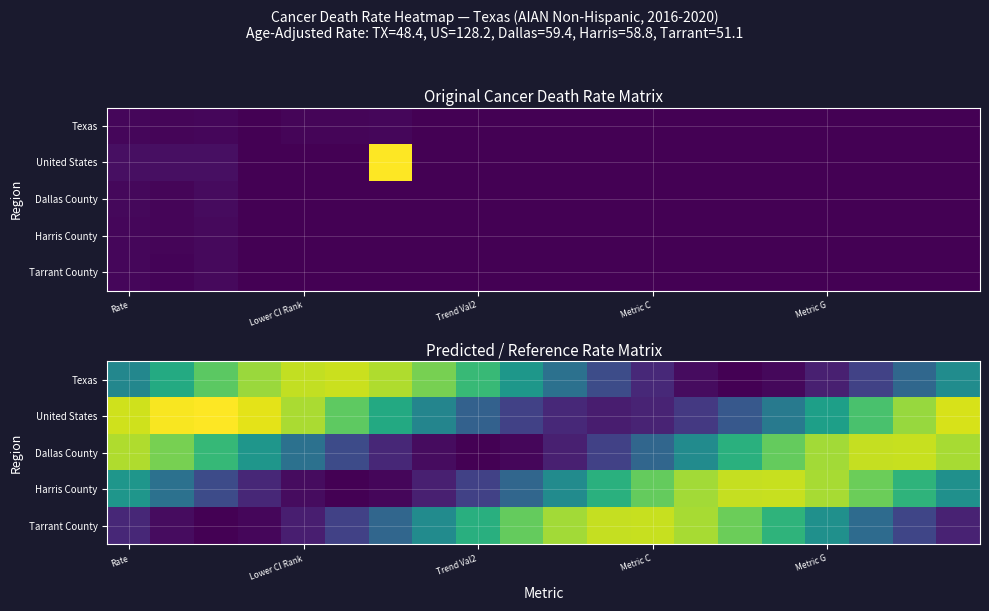

How many categories are shown in the chart?

20